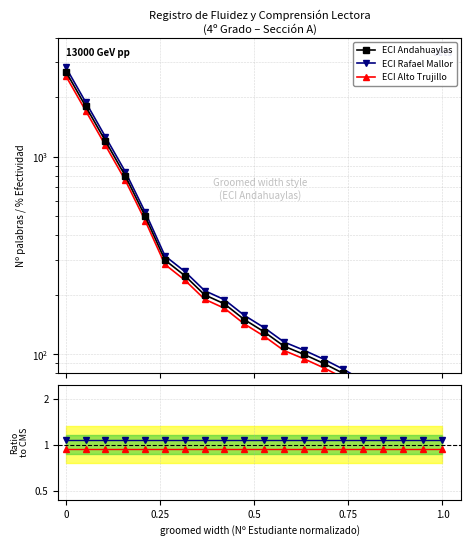

Does the chart display data point markers on the line(s)?

Yes